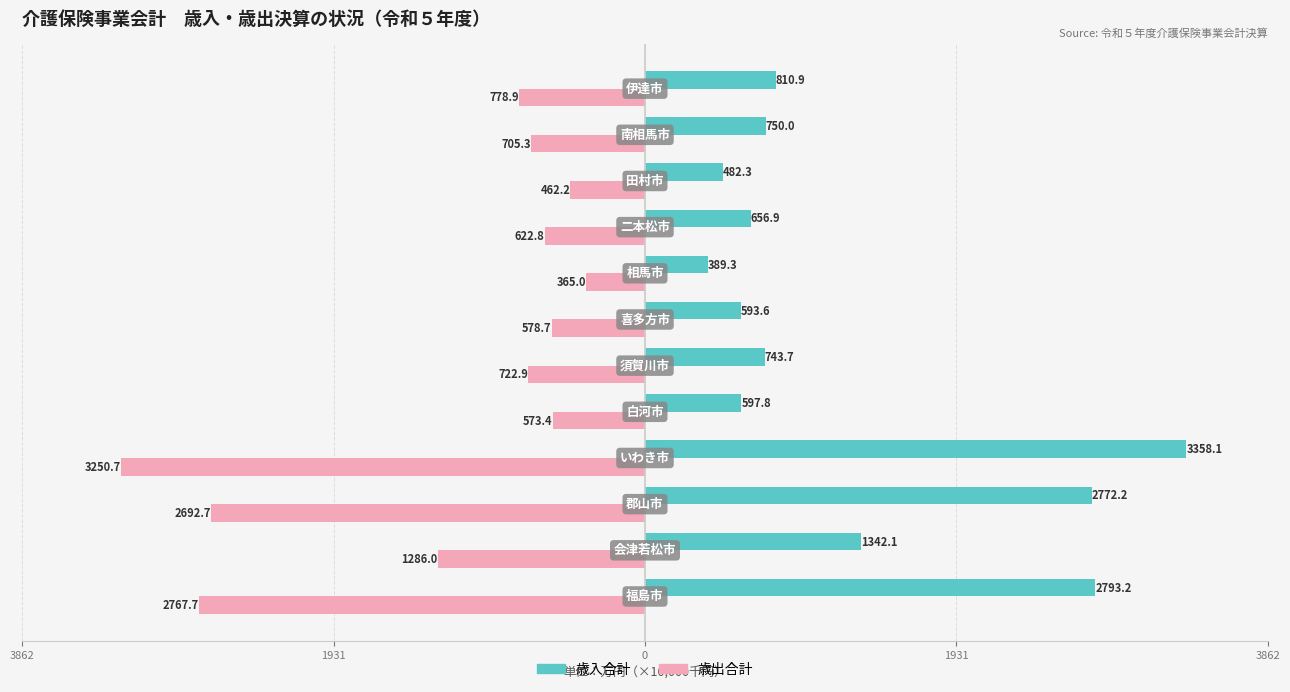

What is the difference between the maximum and minimum values in the 歳出合計 series?

2885.7